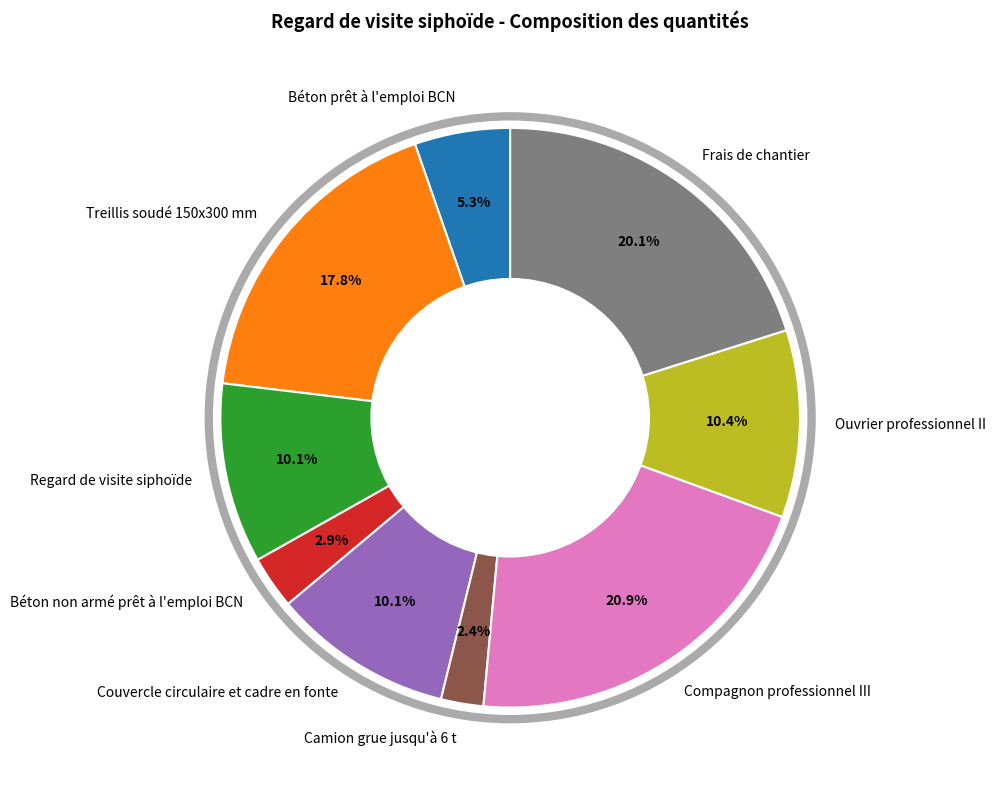

The Compagnon professionnel III slice represents 15% of the pie. True or false?

False